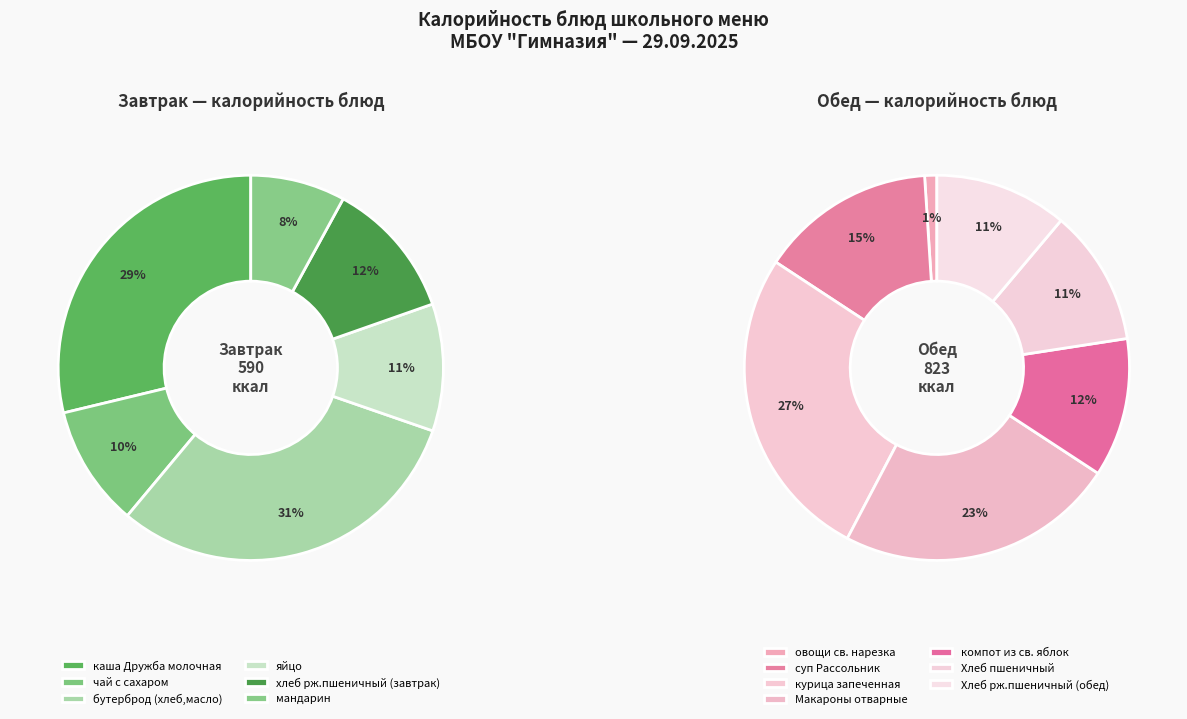

Which has a higher value, каша Дружба молочная or овощи св. нарезка?

каша Дружба молочная